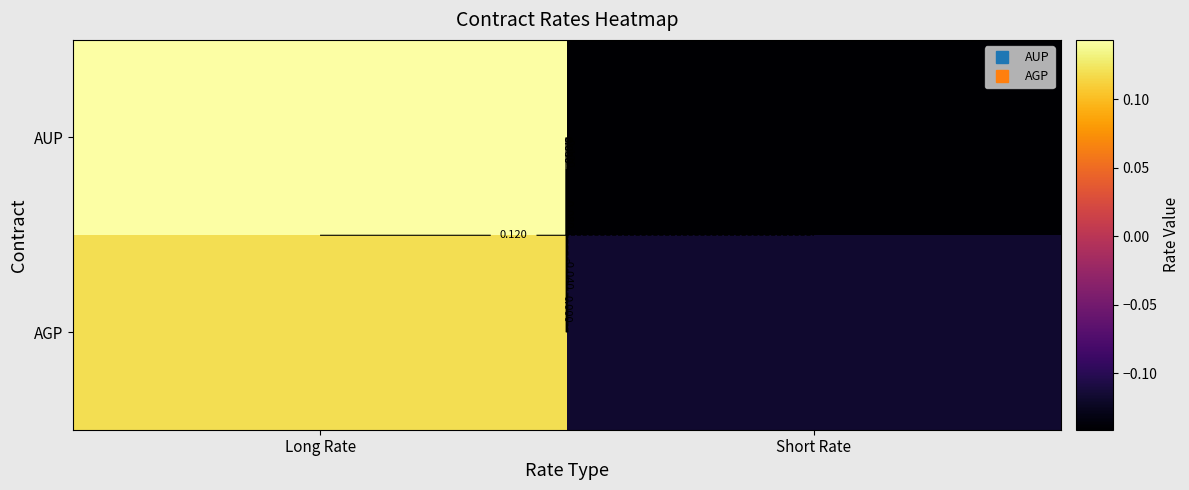

At which label is AGP closest to 0?

Short Rate